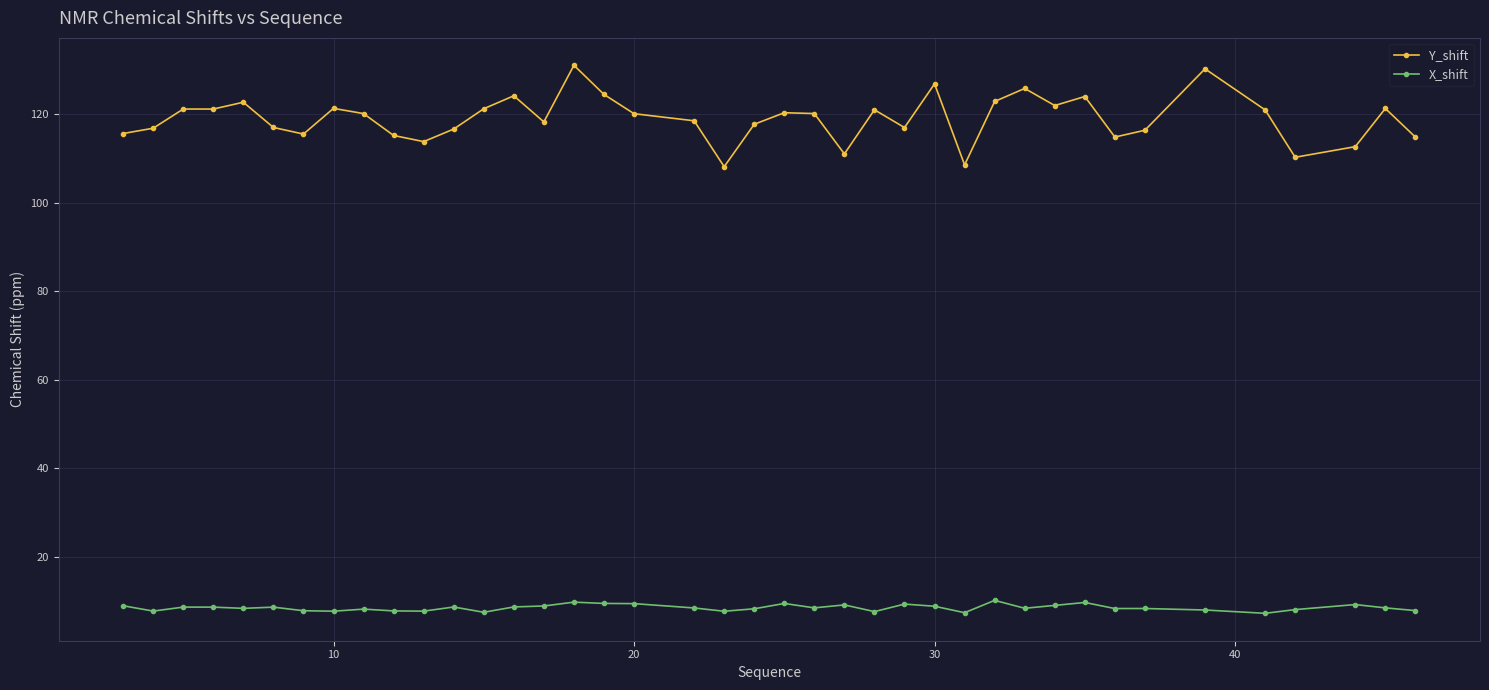

Which series has the largest total across all categories?

Y_shift